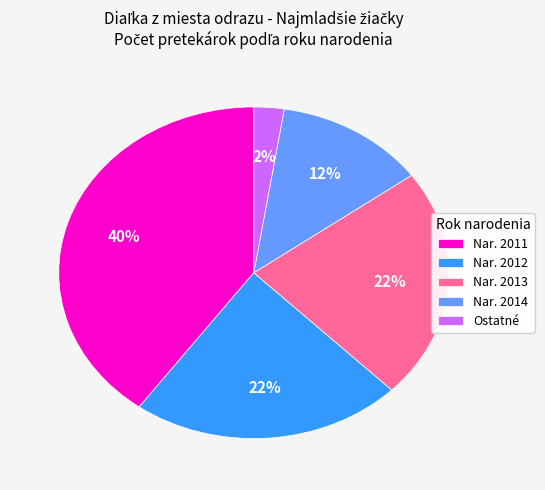

Which has a higher value, Ostatné or Nar. 2012?

Nar. 2012